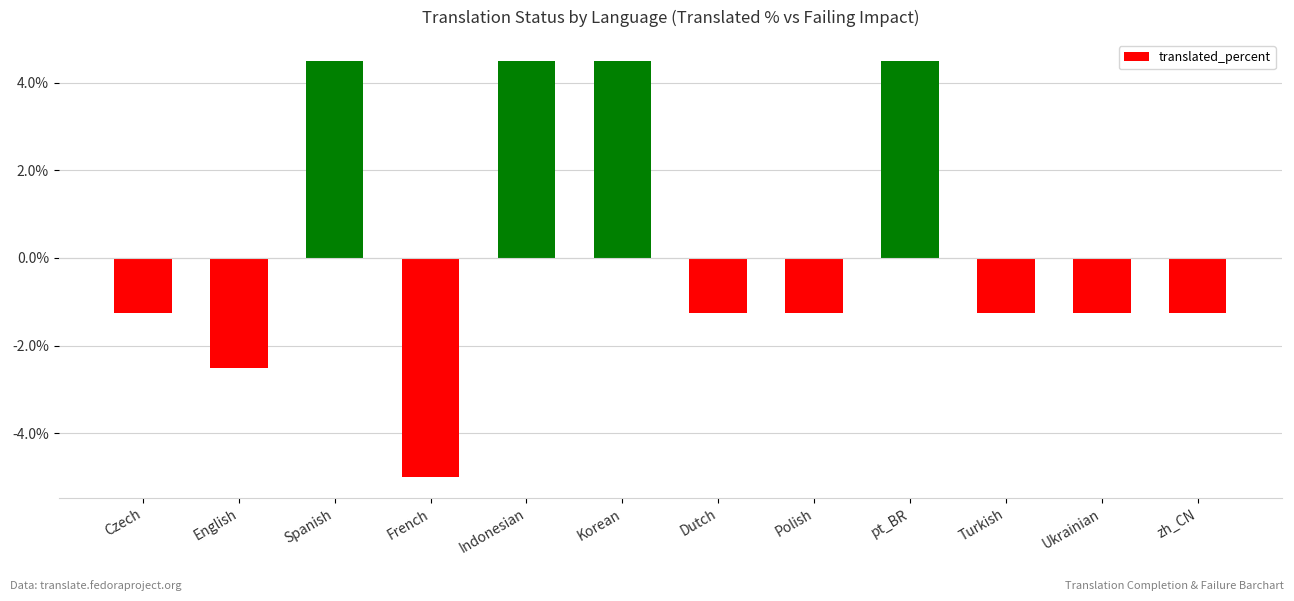

How many values exceed -1?

4